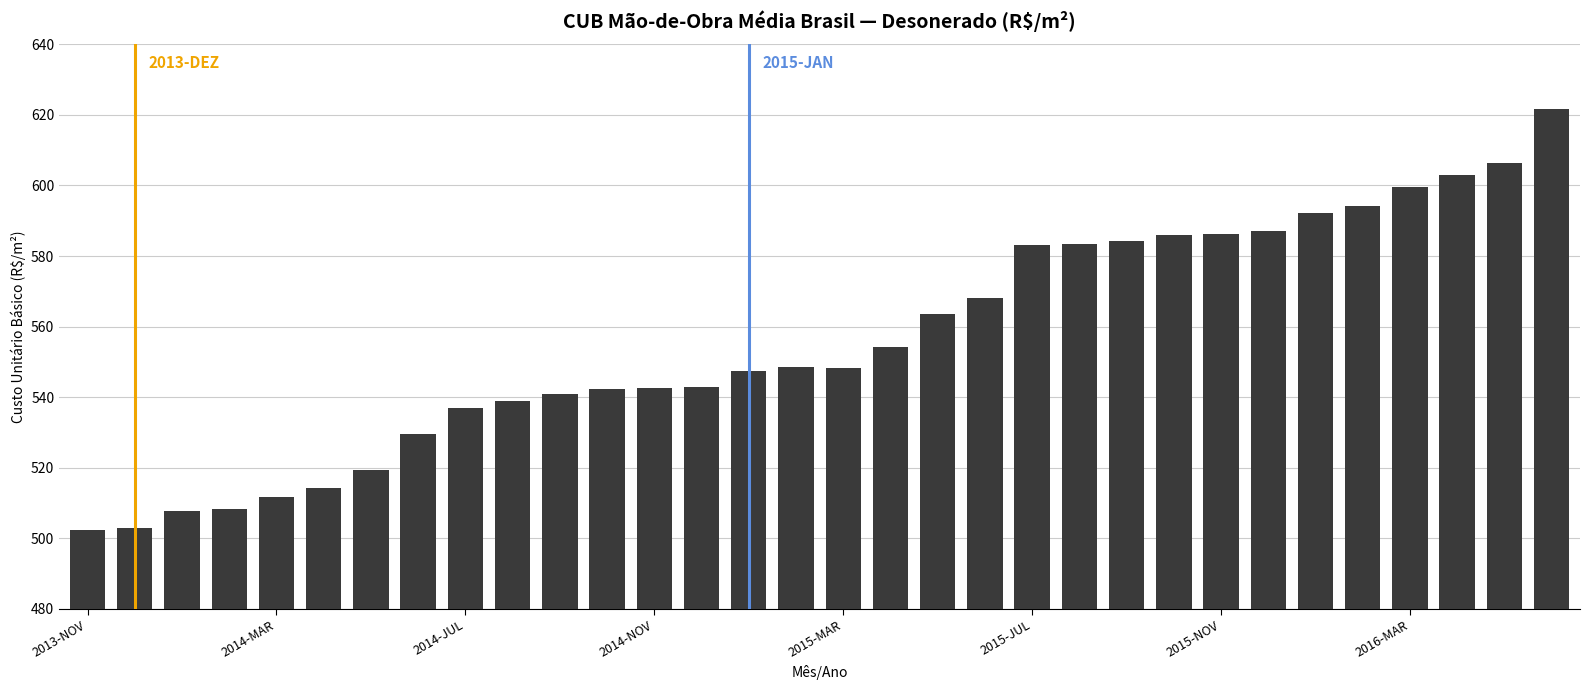

What is the sum of all values?

17797.2